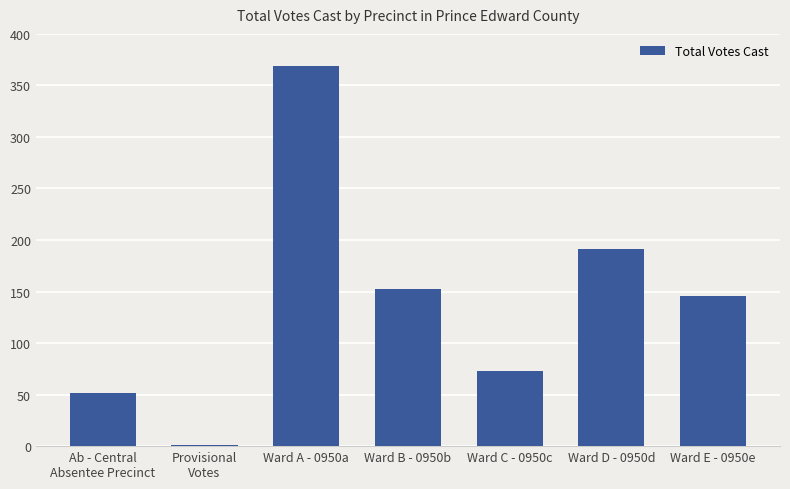

What is the average value?

141